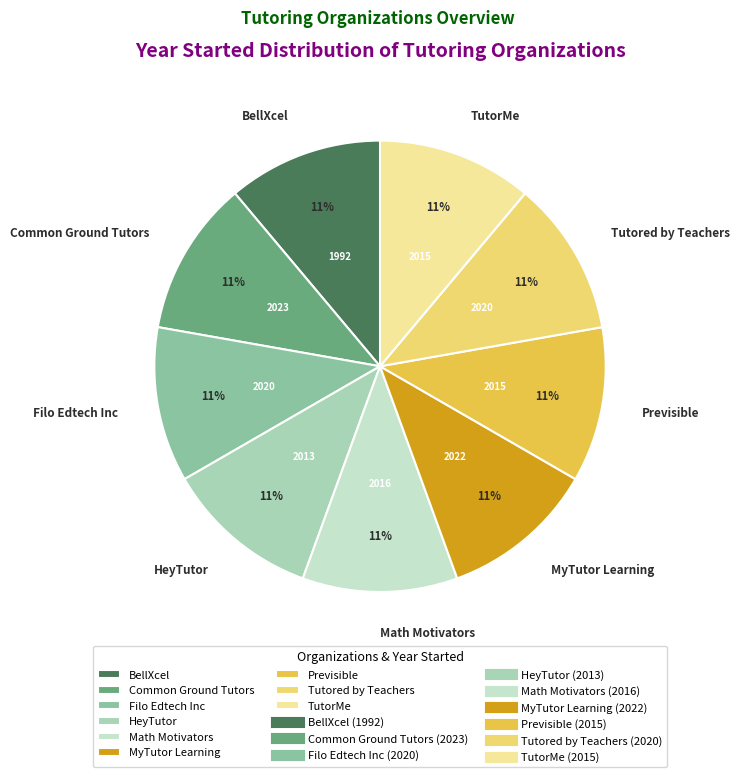

Count the number of slices in the pie.

9